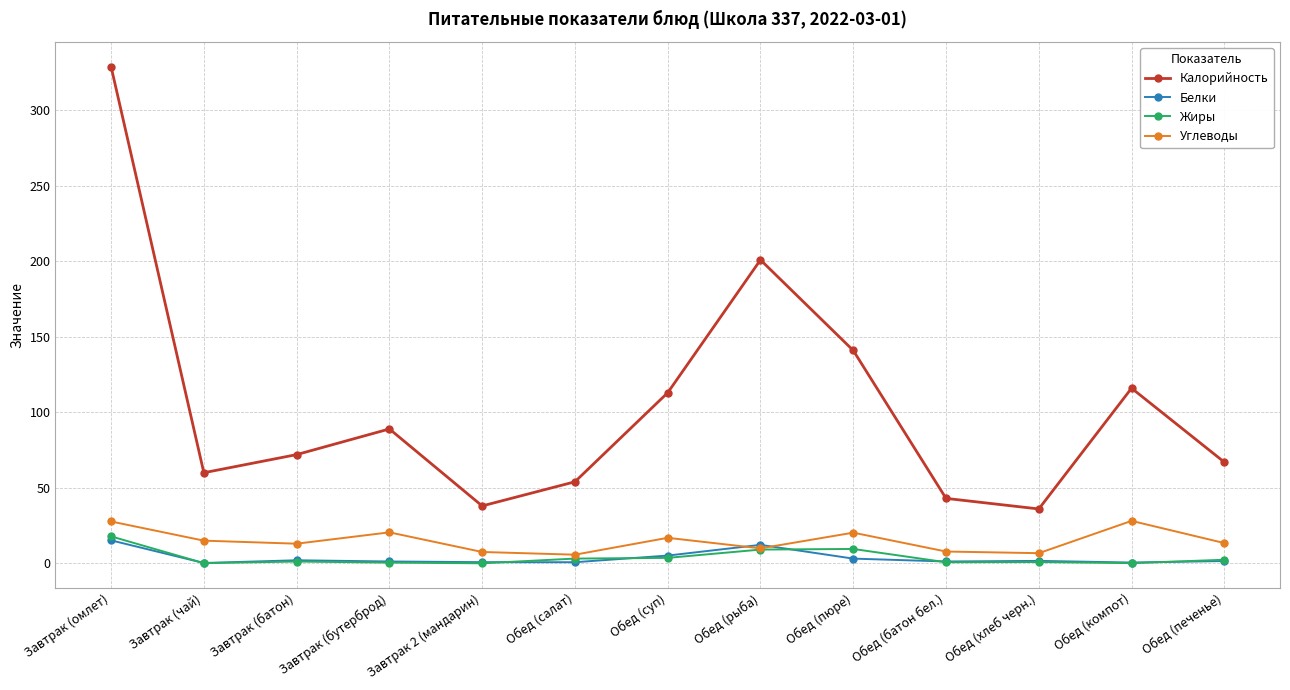

At which label does Калорийность first exceed 72?

Завтрак (омлет)